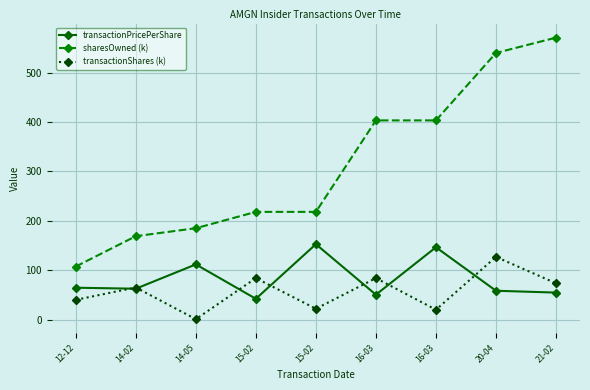

True or false: sharesOwned (k) has more than 2 interior local peaks.

False